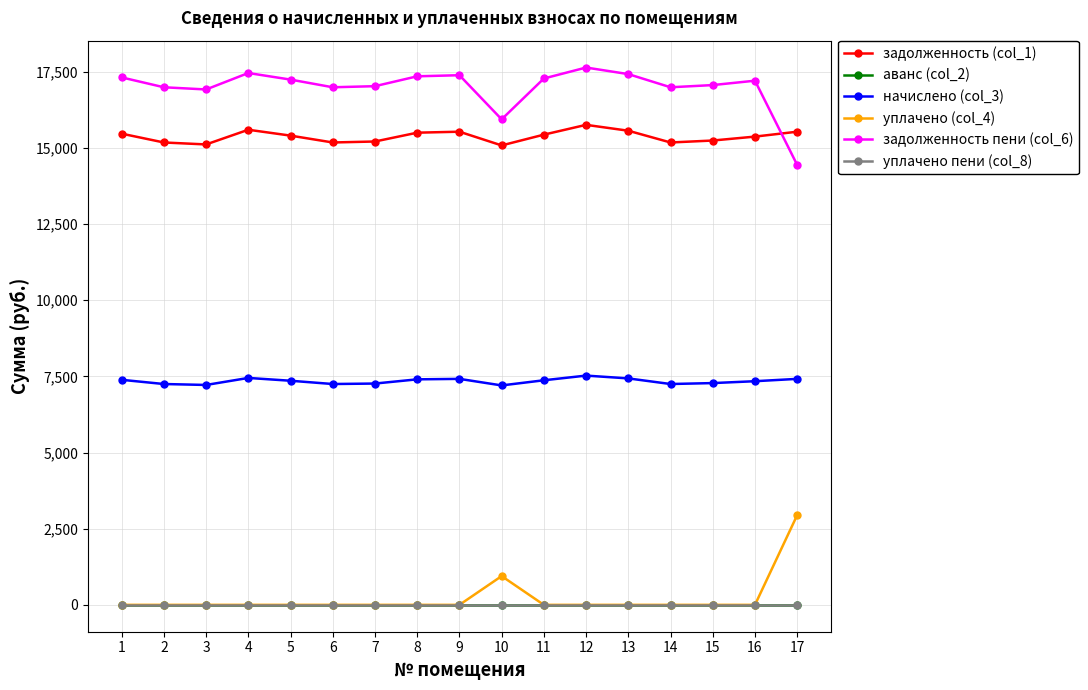

True or false: уплачено пени (col_8) and задолженность пени (col_6) cross at least once.

False